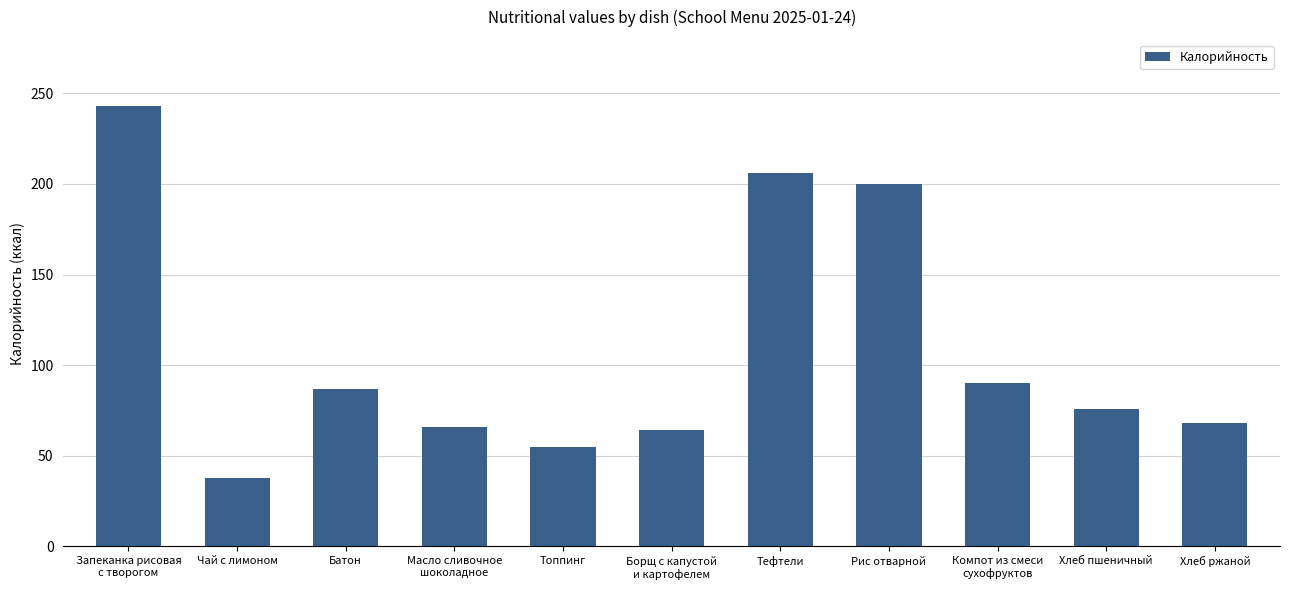

The chart shows a value of 42.2 at Масло сливочное
шоколадное. True or false?

False